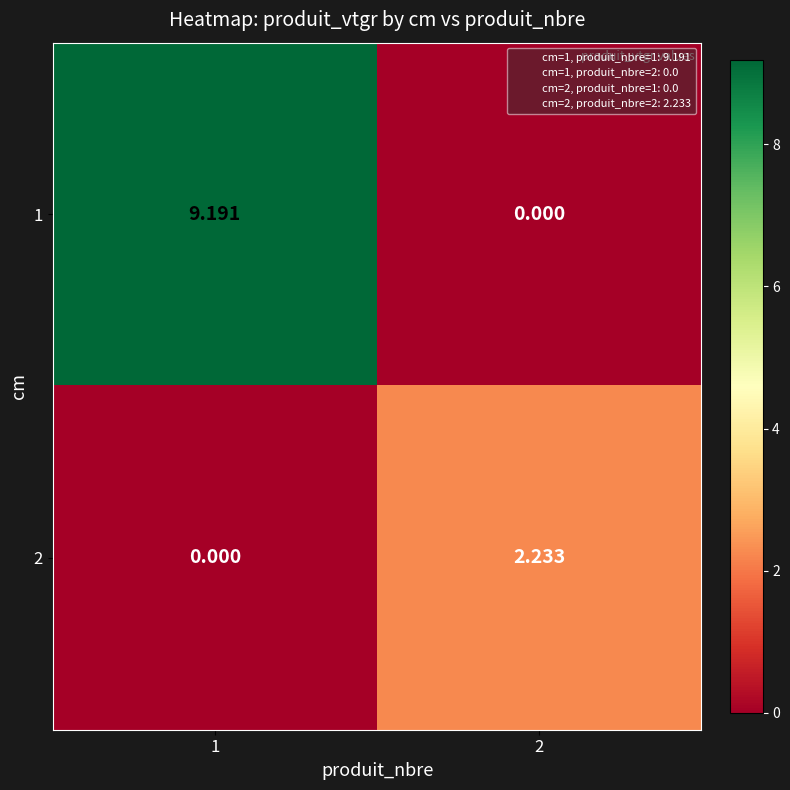

How many series are shown in this chart?

2